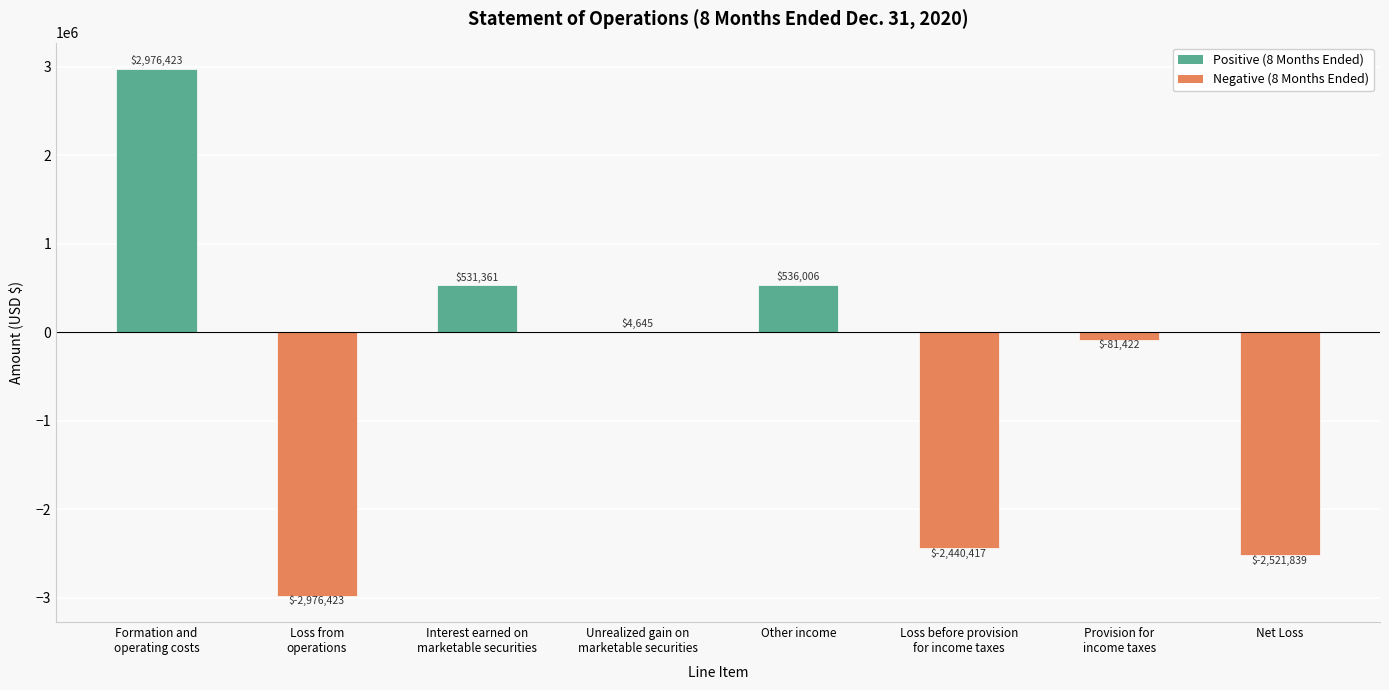

What is the maximum value shown in the chart?

2976423